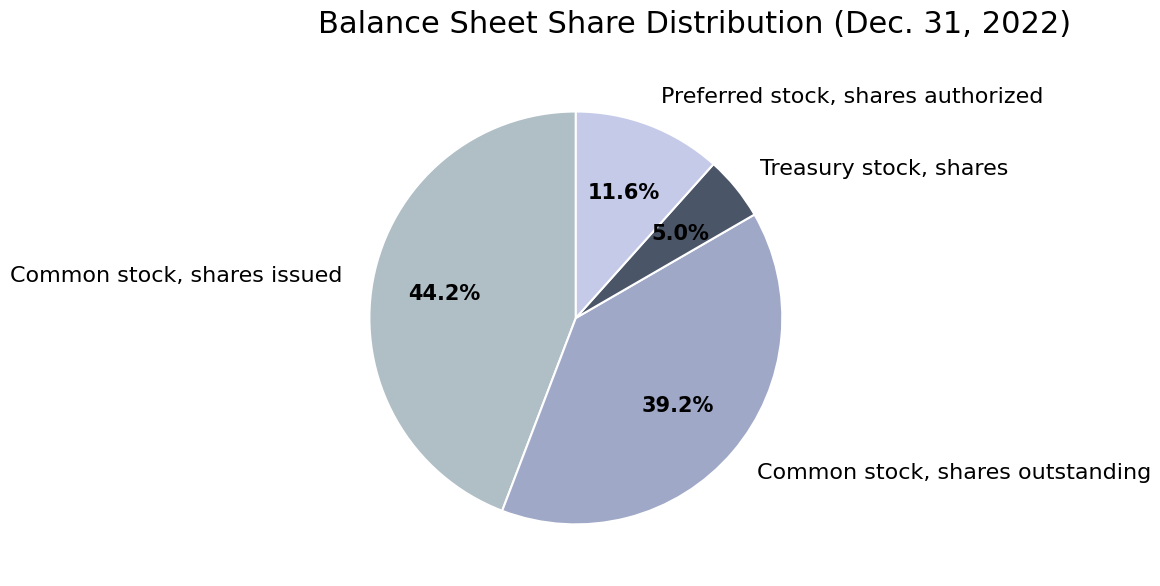

What portion of the pie excludes Preferred stock, shares authorized?

88.4%